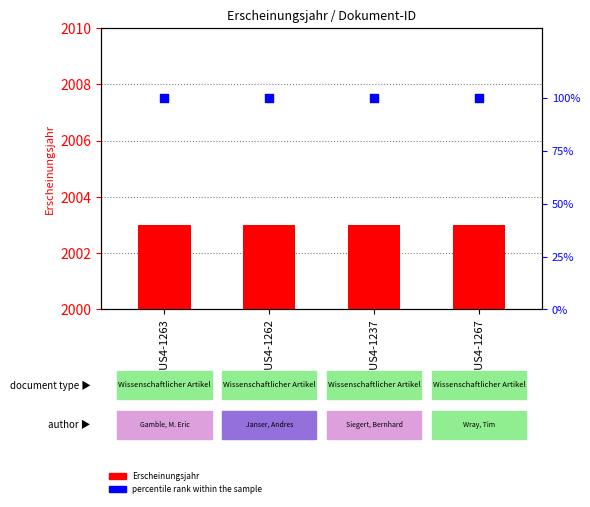

At how many categories does at least one series exceed 646?

4